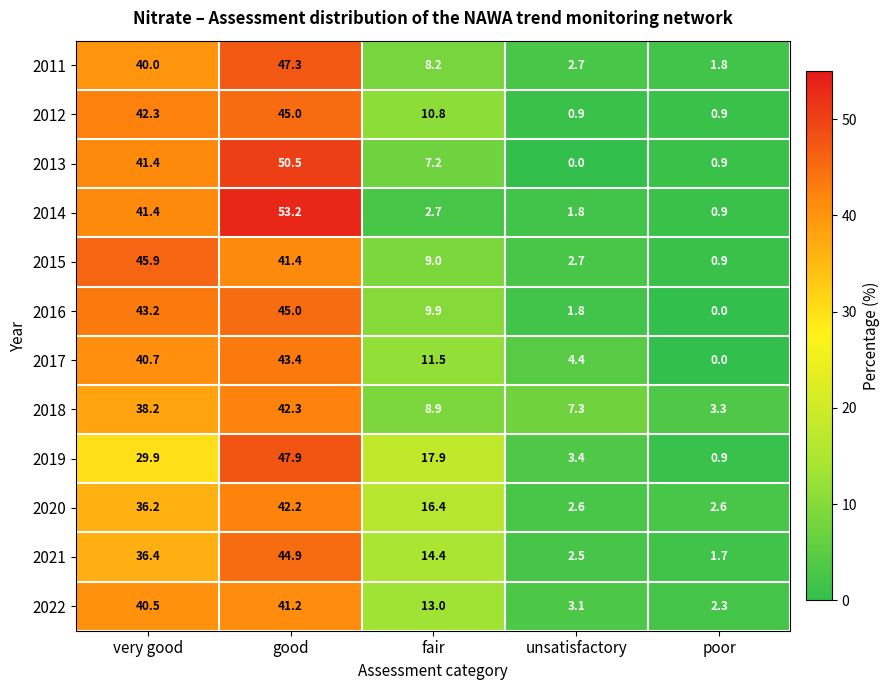

Which series changed the most between very good and fair?

2014